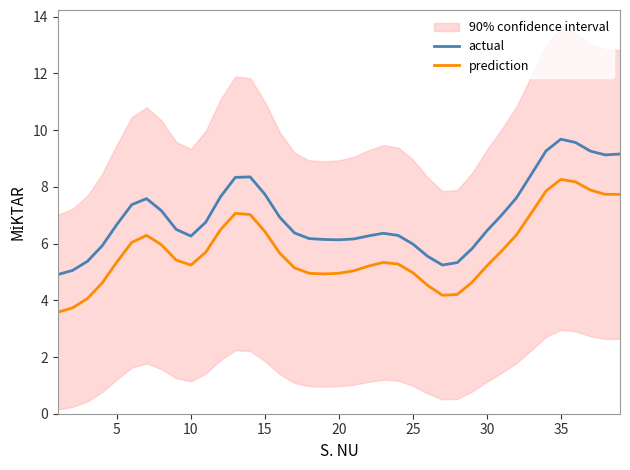

The value of actual at 20 is 8.8. True or false?

False